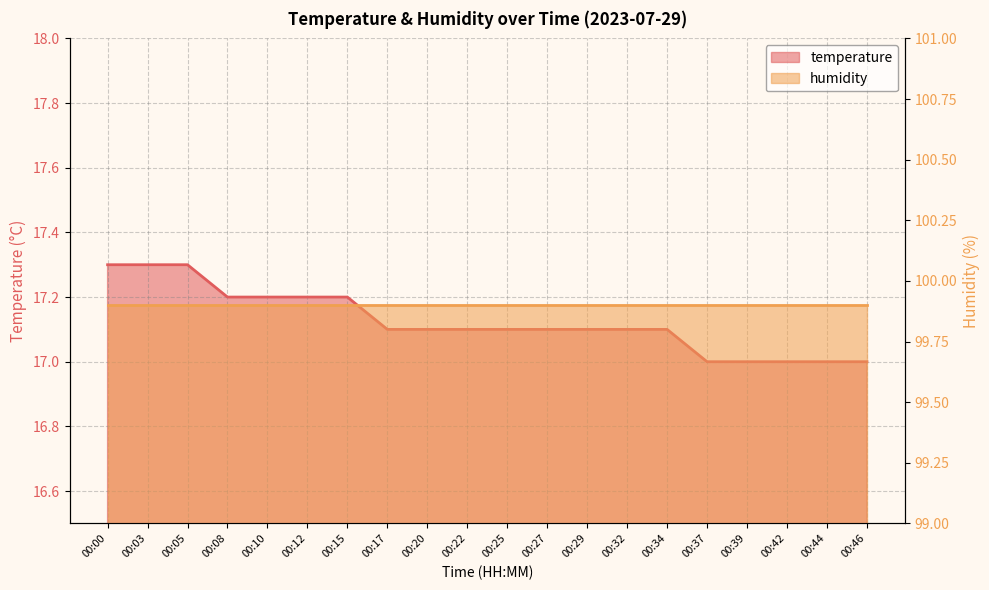

Rank the categories by value from lowest to highest.

00:37, 00:39, 00:42, 00:44, 00:46, 00:17, 00:20, 00:22, 00:25, 00:27, 00:29, 00:32, 00:34, 00:08, 00:10, 00:12, 00:15, 00:00, 00:03, 00:05